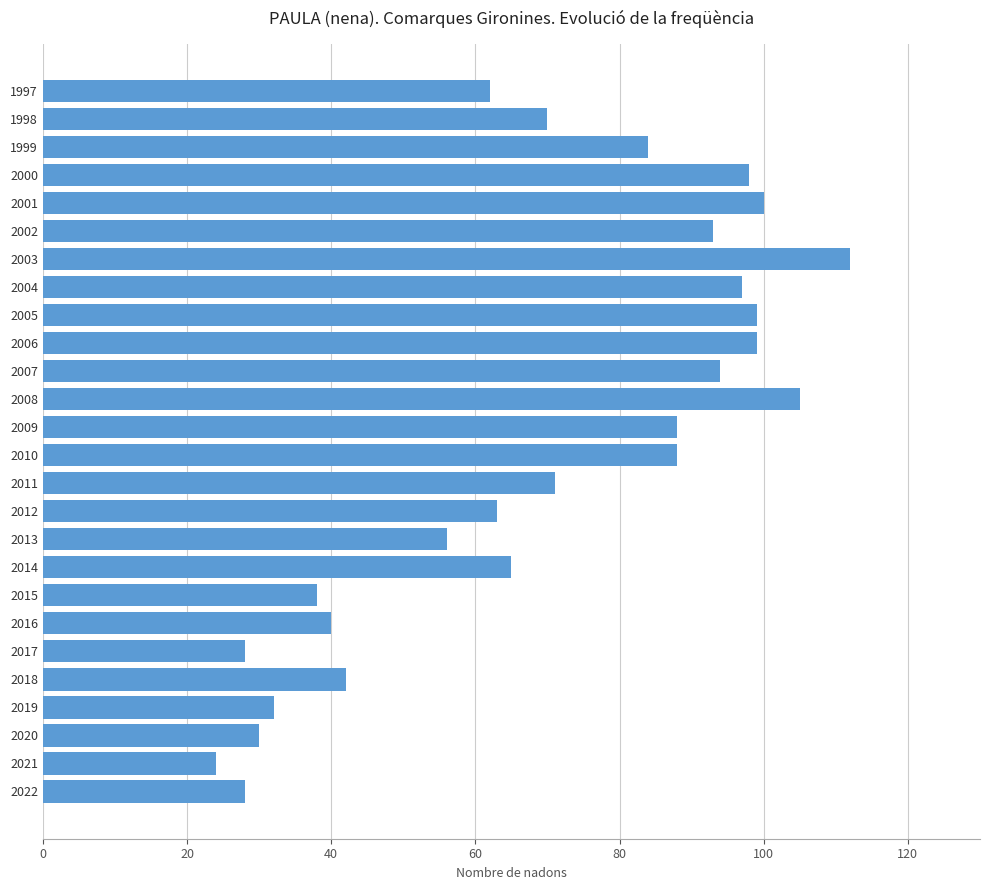

What is the smallest value displayed?

24